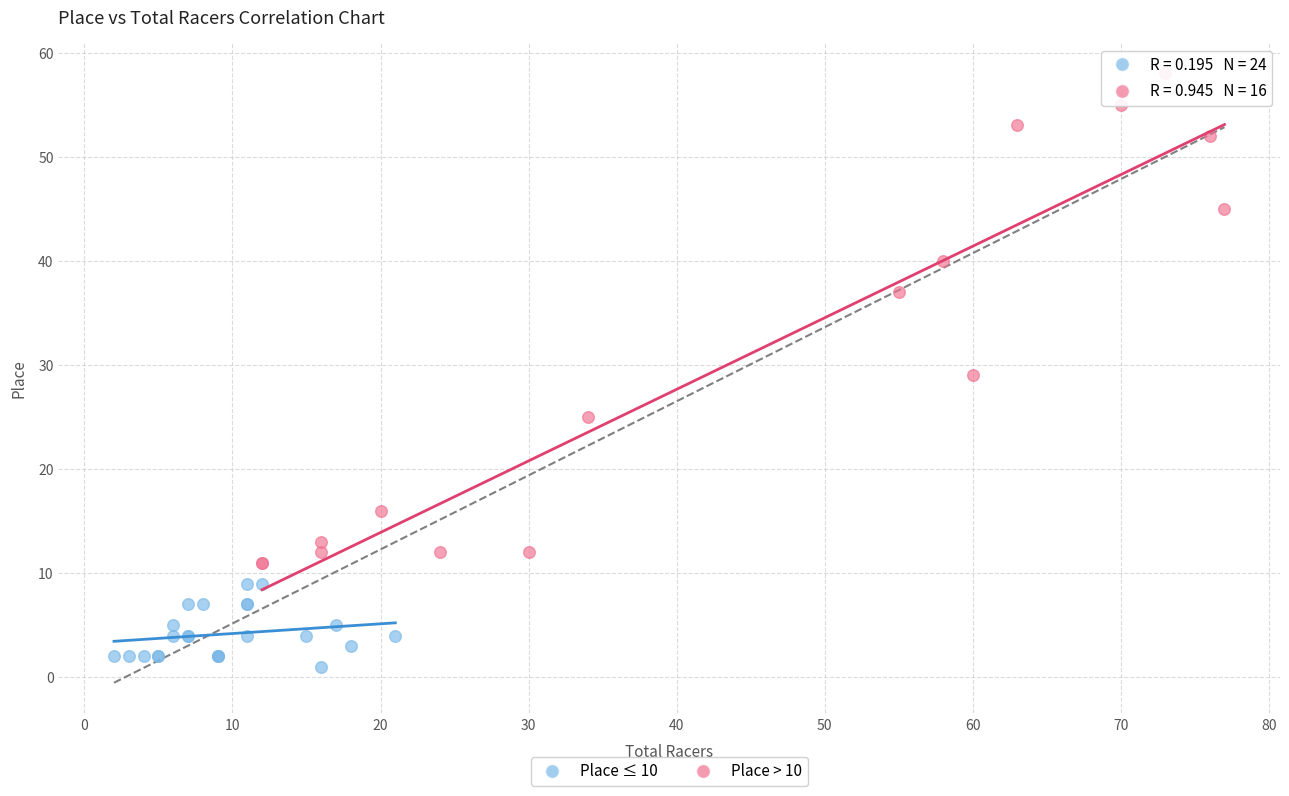

Which series reaches the minimum Y coordinate?

Place ≤ 10